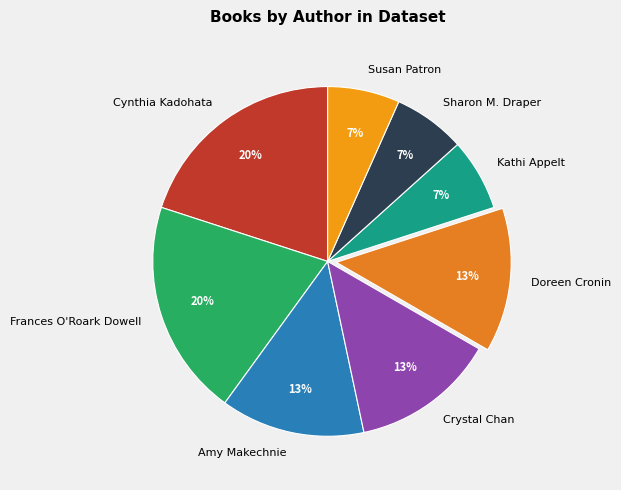

Is the sum of Amy Makechnie and Sharon M. Draper greater than half?

No